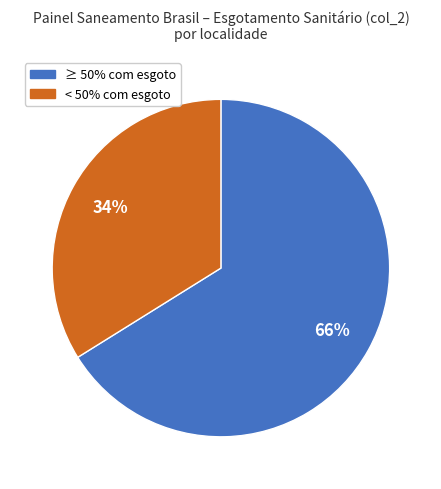

Is there a majority slice in this chart?

Yes